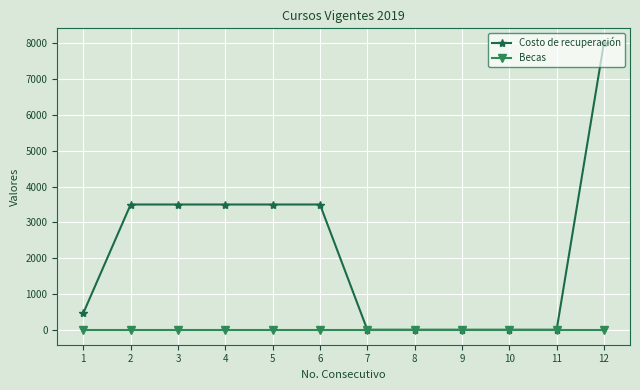

Reading right to left, list all the values displayed in this chart.

Costo de recuperación: 12=8000.0	11=16.7	10=16.7	9=16.7	8=16.7	7=16.7	6=3500.0	5=3500.0	4=3500.0	3=3500.0	2=3500.0	1=480.0
Becas: 12=0.0	11=0.0	10=0.0	9=0.0	8=0.0	7=0.0	6=0.0	5=0.0	4=0.0	3=0.0	2=0.0	1=0.0